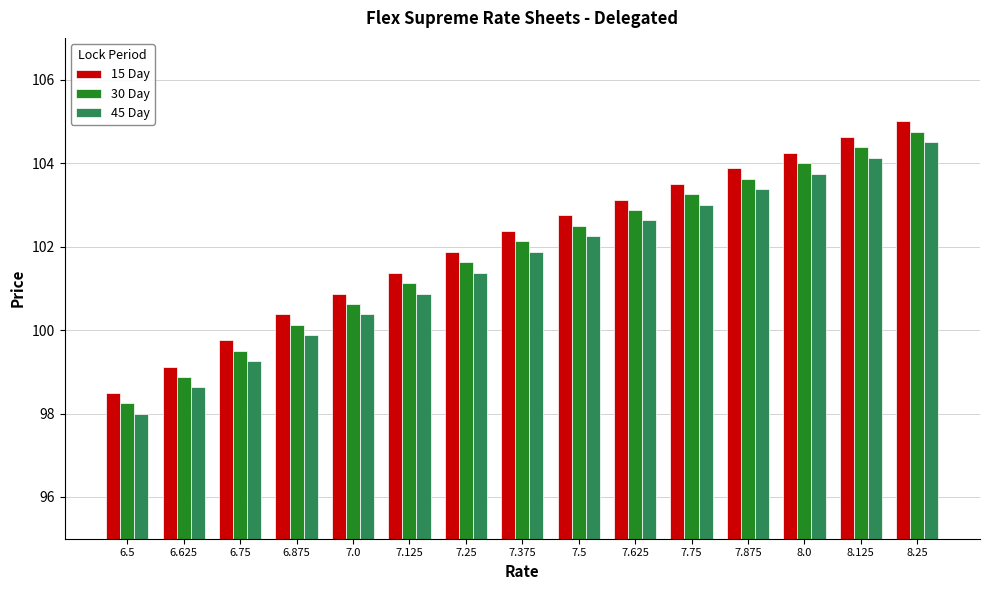

What is the lowest value of the 45 Day series?

98.0